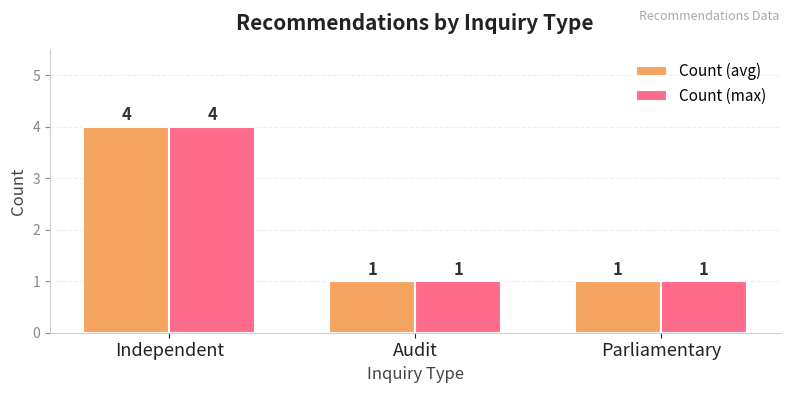

How many data points in Count (max) are above 1?

1